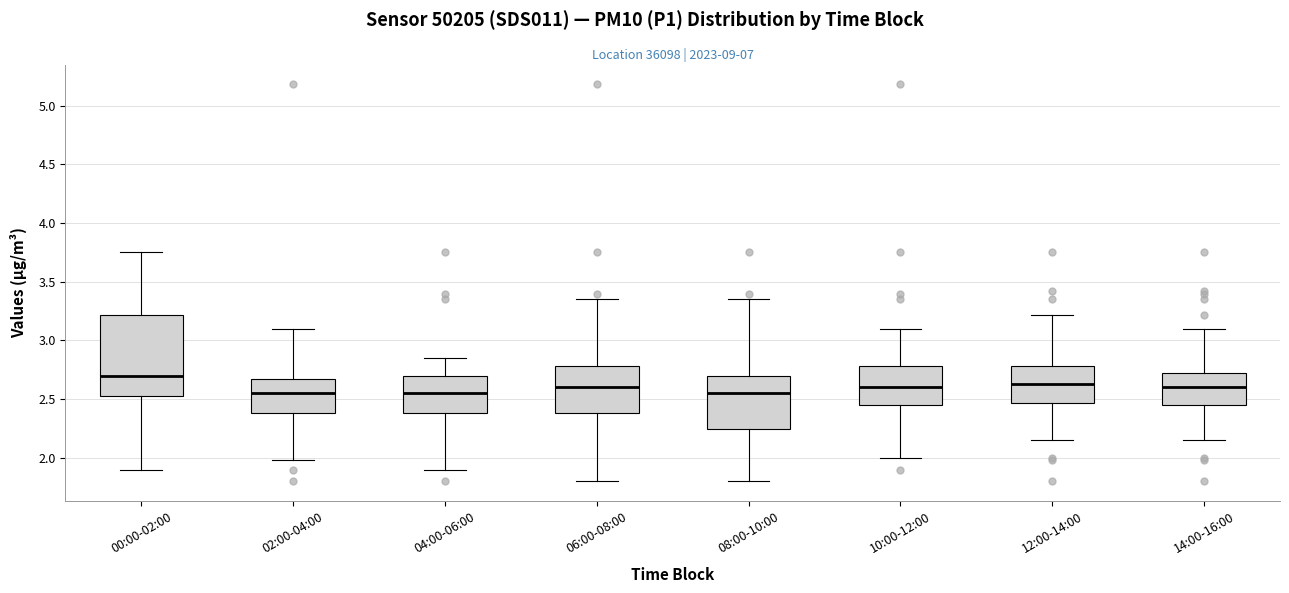

Reading left to right, read every box against the y-axis: the position of its median line, the range the box covers, and the ends of its whiskers. The values are not printed on the chart, so give them approximately, as read against the axis.

00:00-02:00: median 2.70, box 2.55 to 3.20, whiskers 1.90 to 3.75
02:00-04:00: median 2.55, box 2.40 to 2.65, whiskers 2.00 to 3.10
04:00-06:00: median 2.55, box 2.40 to 2.70, whiskers 1.90 to 2.85
06:00-08:00: median 2.60, box 2.40 to 2.80, whiskers 1.80 to 3.35
08:00-10:00: median 2.55, box 2.25 to 2.70, whiskers 1.80 to 3.35
10:00-12:00: median 2.60, box 2.45 to 2.80, whiskers 2.00 to 3.10
12:00-14:00: median 2.65, box 2.45 to 2.80, whiskers 2.15 to 3.20
14:00-16:00: median 2.60, box 2.45 to 2.70, whiskers 2.15 to 3.10